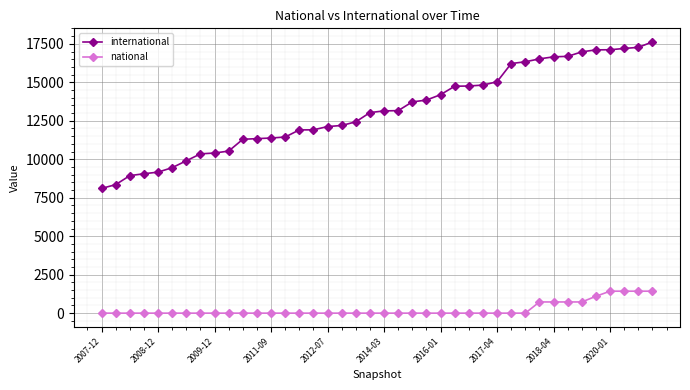

At how many categories does at least one series exceed 5778?

40